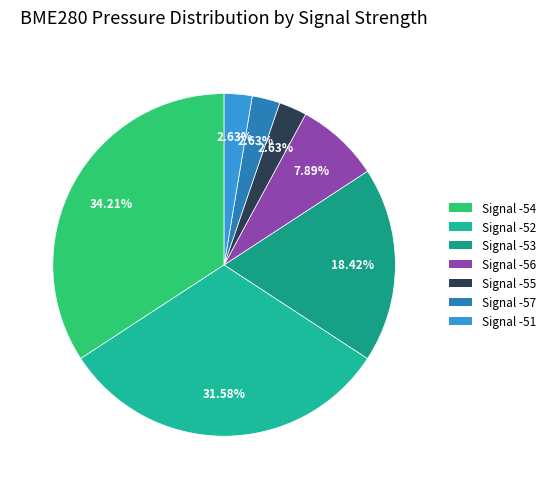

How many slices are in this pie chart?

7